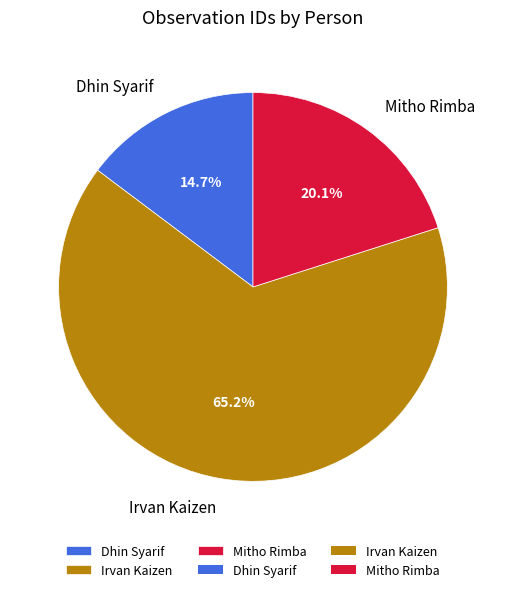

What portion of the pie excludes Dhin Syarif?

85.3%